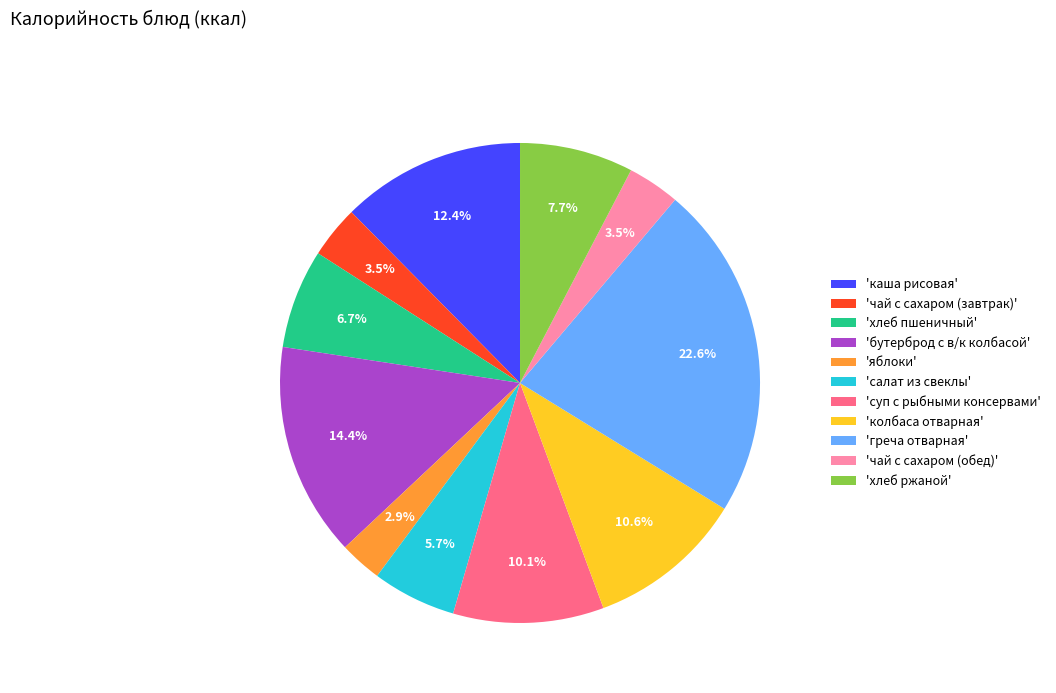

How many slices are in this pie chart?

11